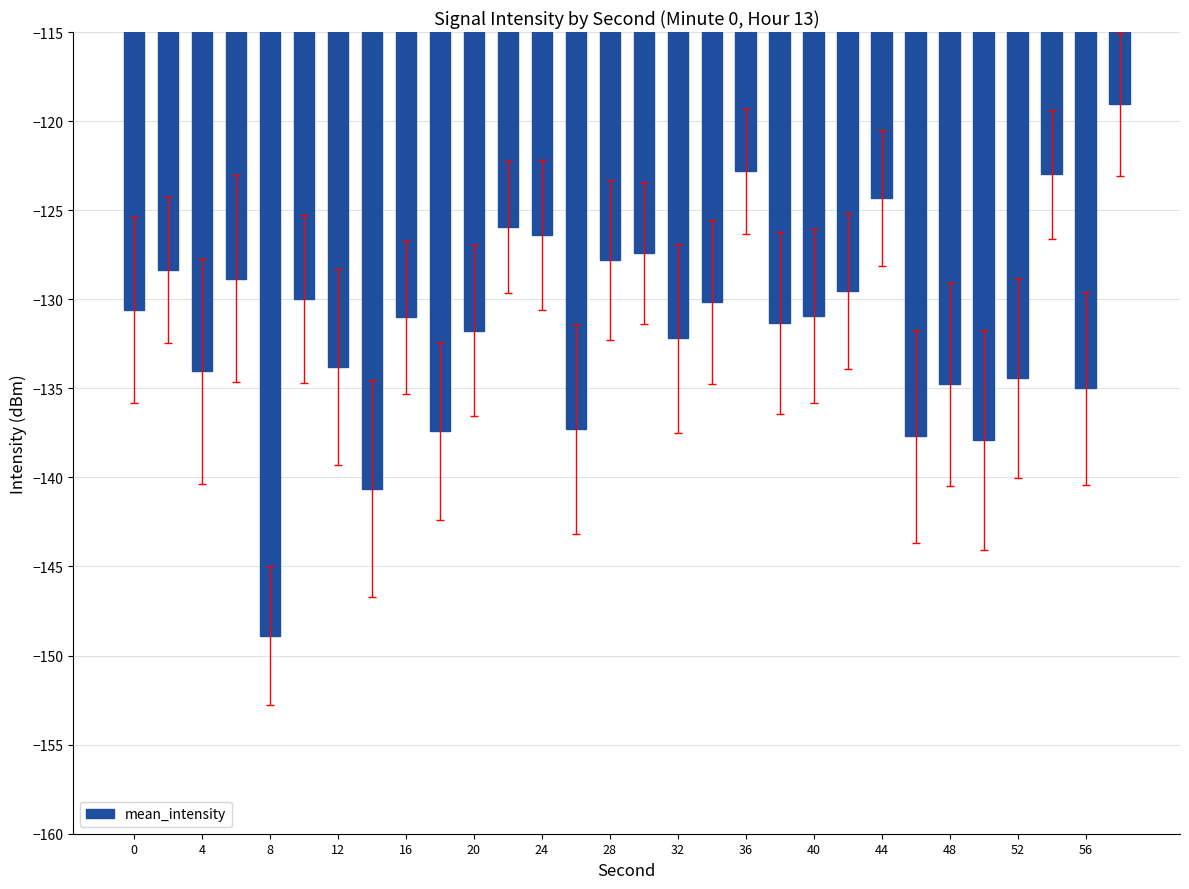

How many data points does each series have?

30